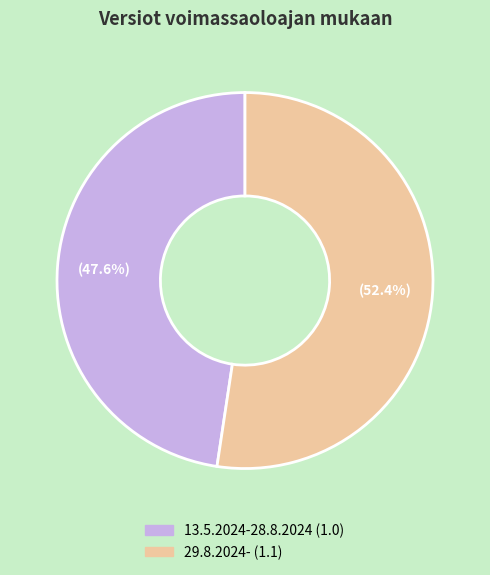

Count the number of slices in the pie.

2